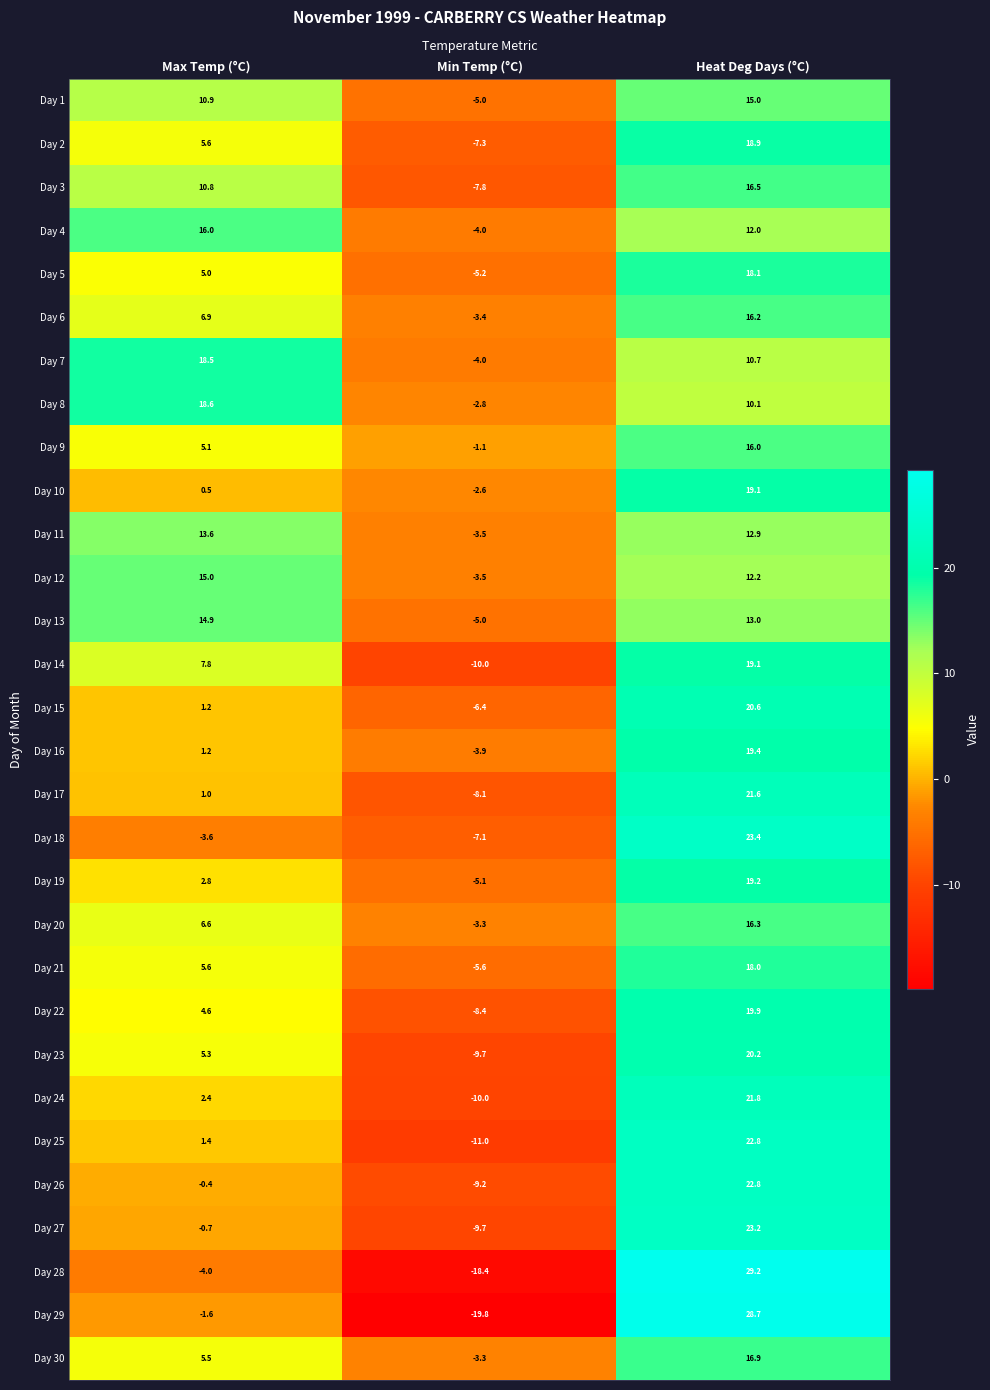

What is the sum of the Day 14 values at Heat Deg Days (°C) and Max Temp (°C)?

26.9